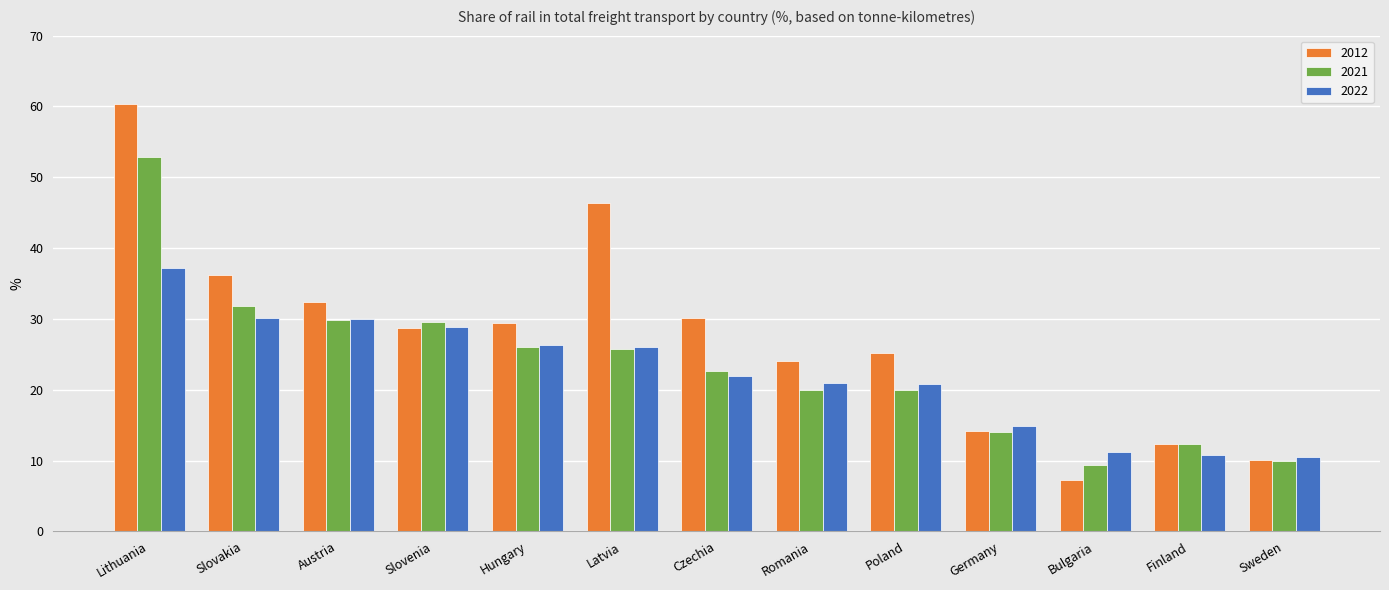

Read the 2022 value at Latvia.

26.0